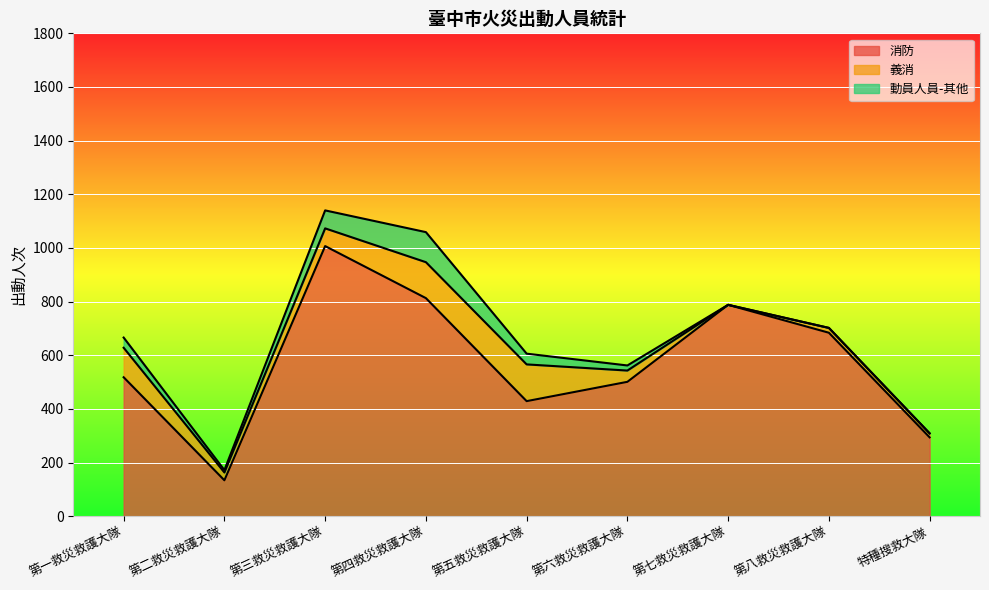

Reading right to left, extract all data points from this chart.

消防: 特種搜救大隊=294	第八救災救護大隊=684	第七救災救護大隊=788	第六救災救護大隊=501	第五救災救護大隊=429	第四救災救護大隊=813	第三救災救護大隊=1007	第二救災救護大隊=134	第一救災救護大隊=518
義消: 特種搜救大隊=15	第八救災救護大隊=18	第七救災救護大隊=0	第六救災救護大隊=42	第五救災救護大隊=137	第四救災救護大隊=134	第三救災救護大隊=66	第二救災救護大隊=29	第一救災救護大隊=110
動員人員-其他: 特種搜救大隊=0	第八救災救護大隊=0	第七救災救護大隊=0	第六救災救護大隊=19	第五救災救護大隊=40	第四救災救護大隊=112	第三救災救護大隊=67	第二救災救護大隊=9	第一救災救護大隊=38